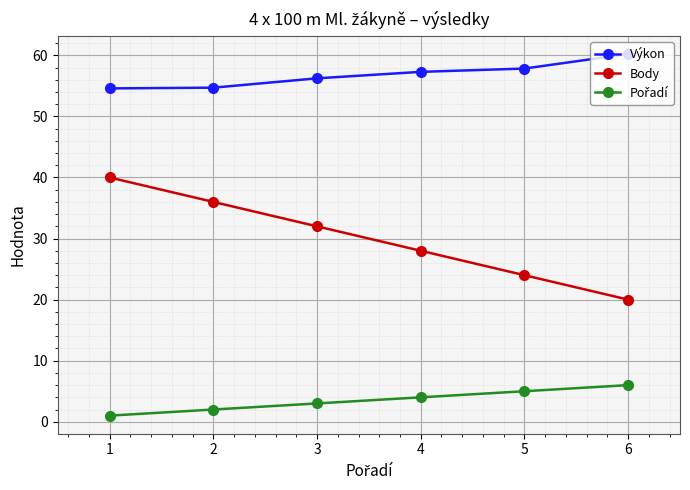

What is the maximum value shown in the chart?

60.2